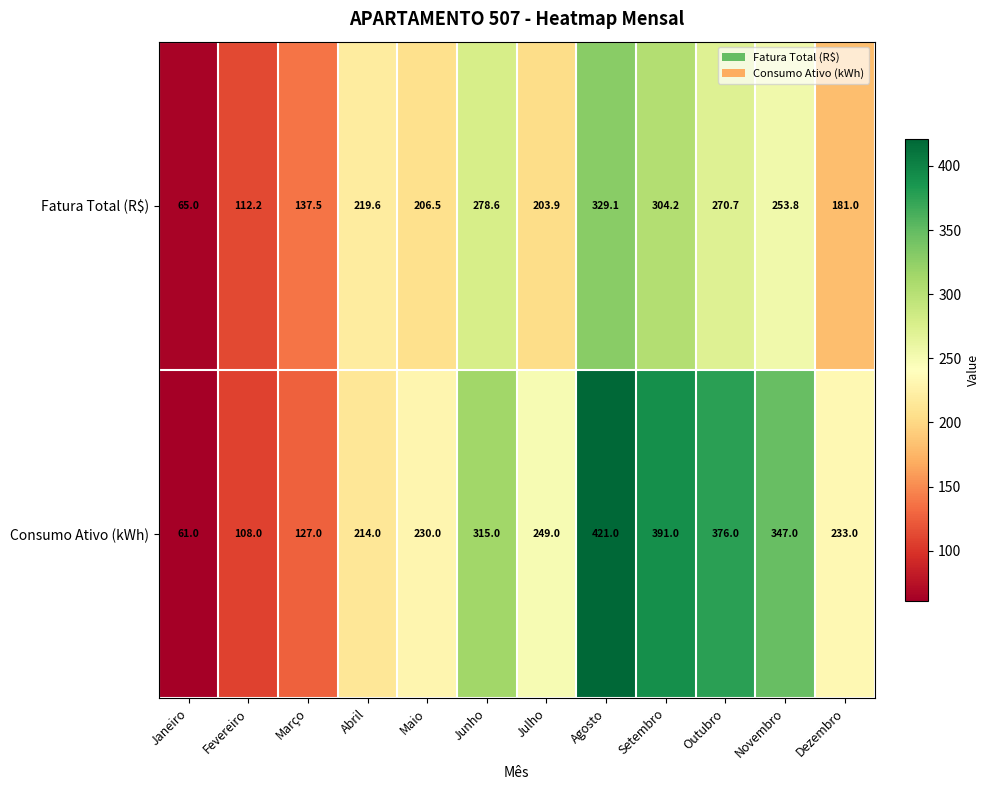

Which category has the highest value in the Consumo Ativo (kWh) series?

Agosto